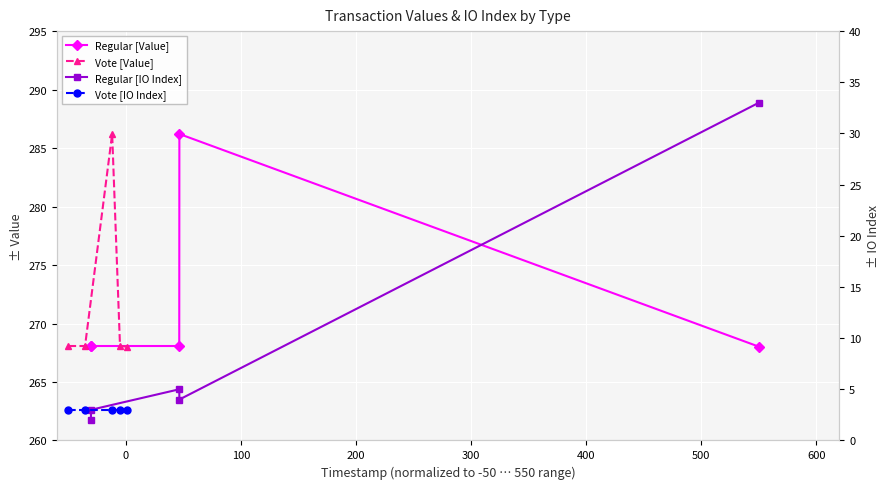

What is the sum of all Vote [Value] values?

1358.5